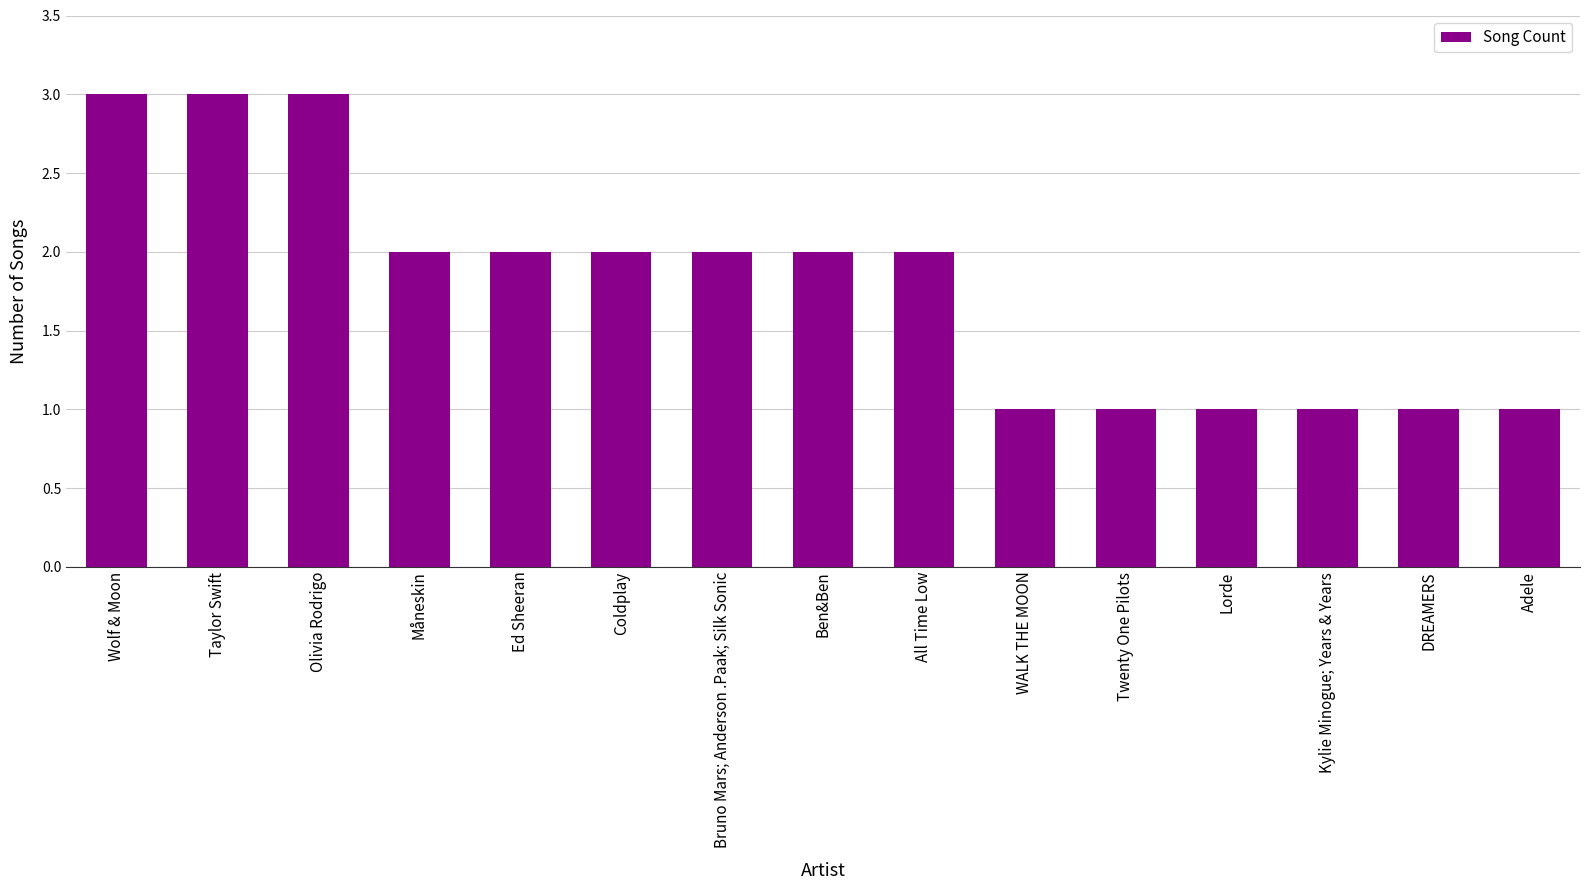

The value at Ed Sheeran is 3. True or false?

False